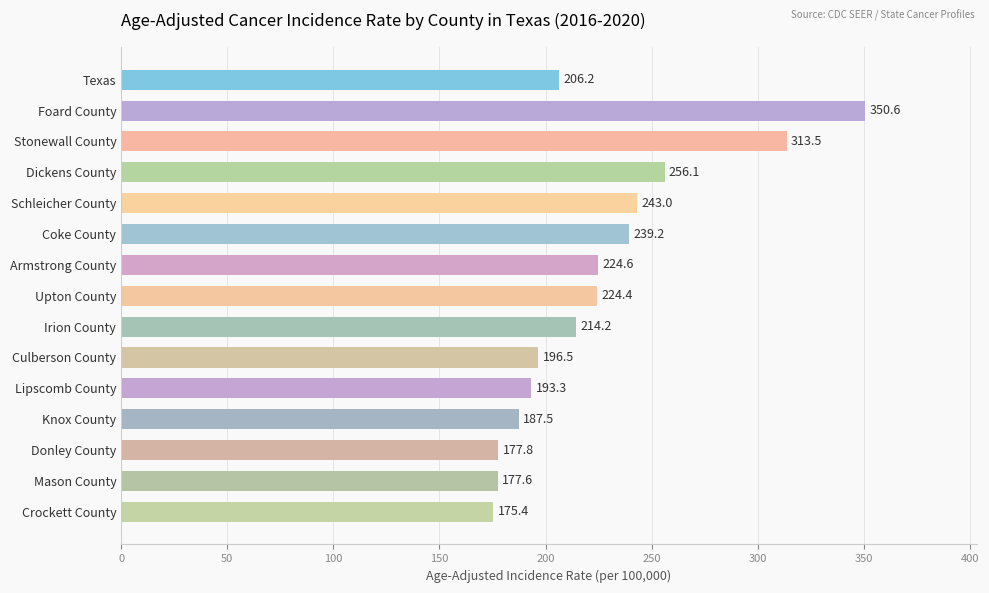

Which label corresponds to the smallest value in the chart?

Crockett County